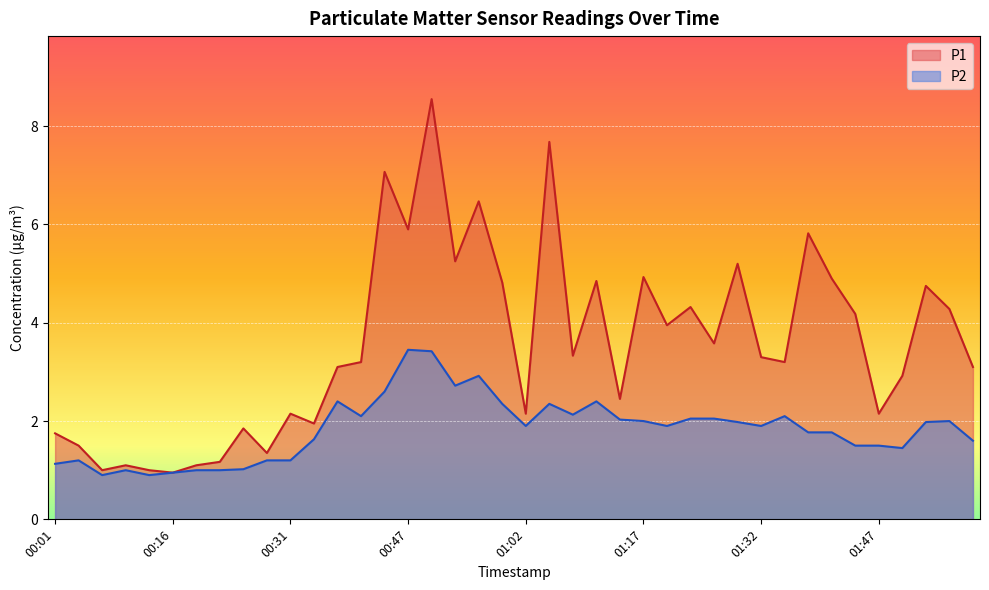

What is the difference between the maximum and minimum values in the P2 series?

2.6